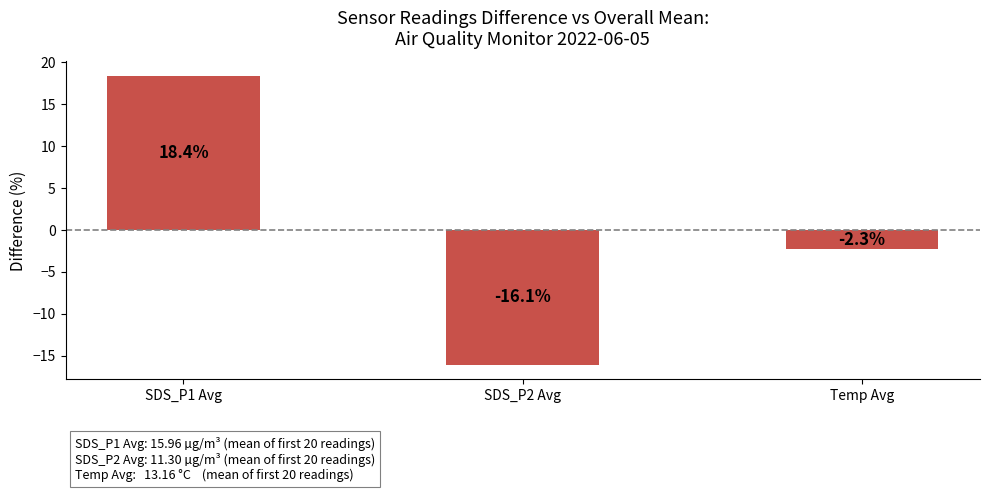

What is the label of the 3rd bar from the right?

SDS_P1 Avg